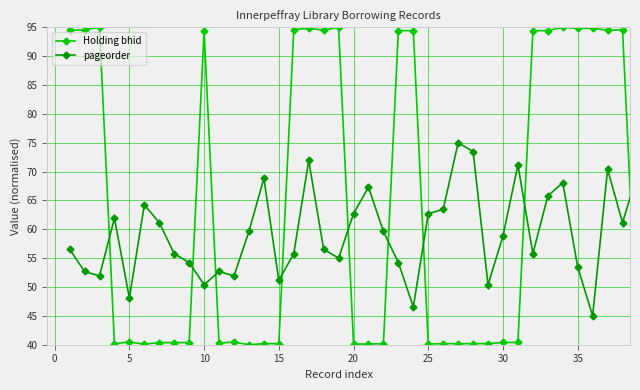

What is the value of the Holding bhid point at the 18th from the left?

94.5